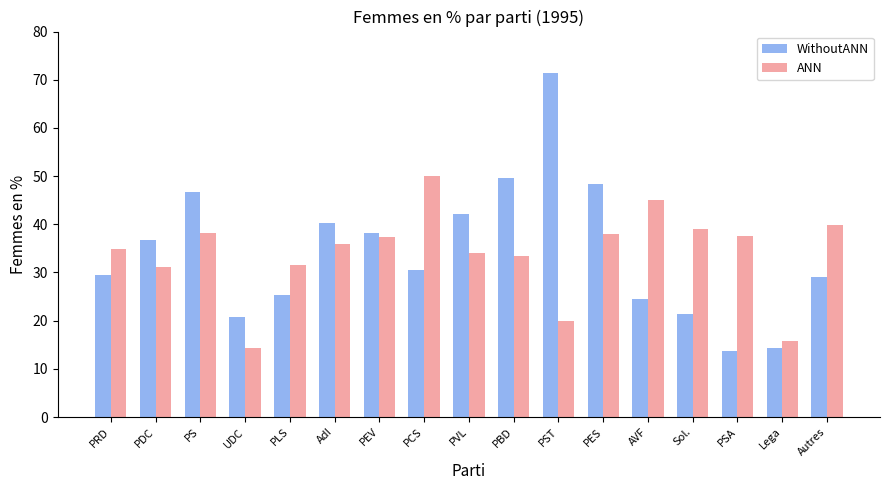

Between PLS and PBD, which series saw the biggest shift?

WithoutANN